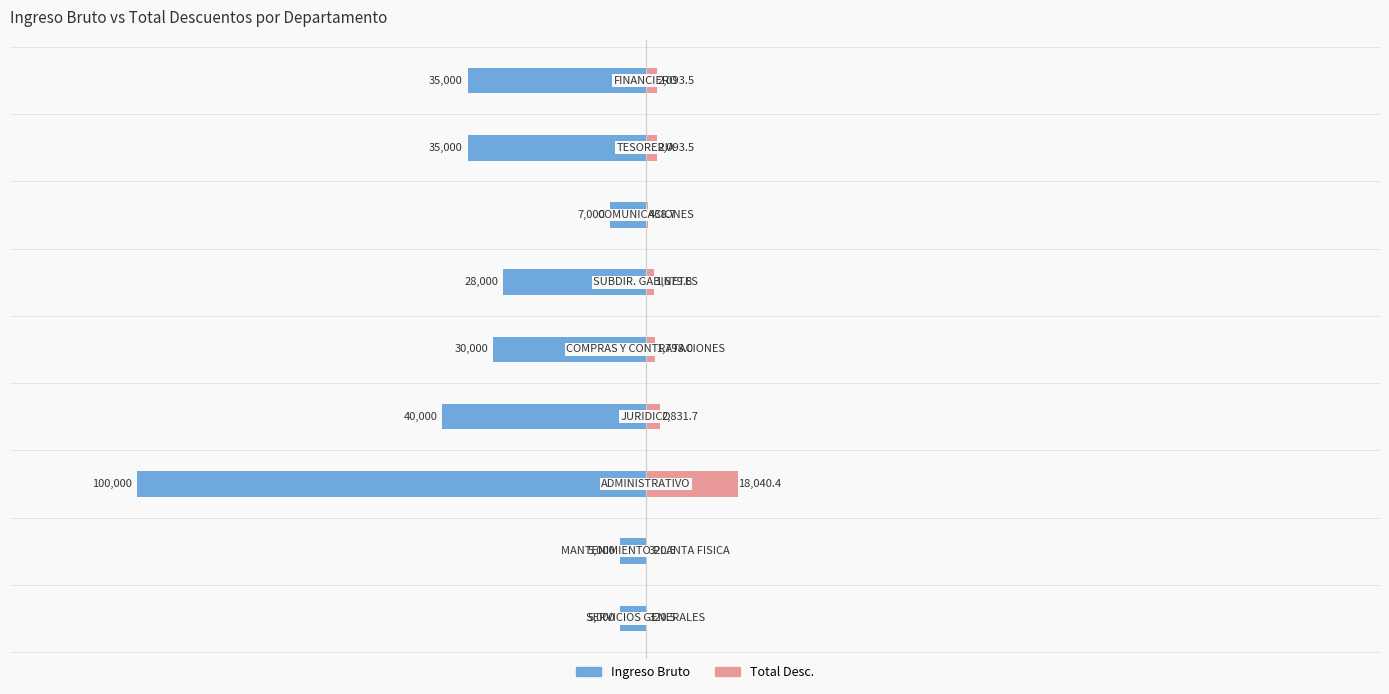

What is the minimum value for Ingreso Bruto?

-100000.0